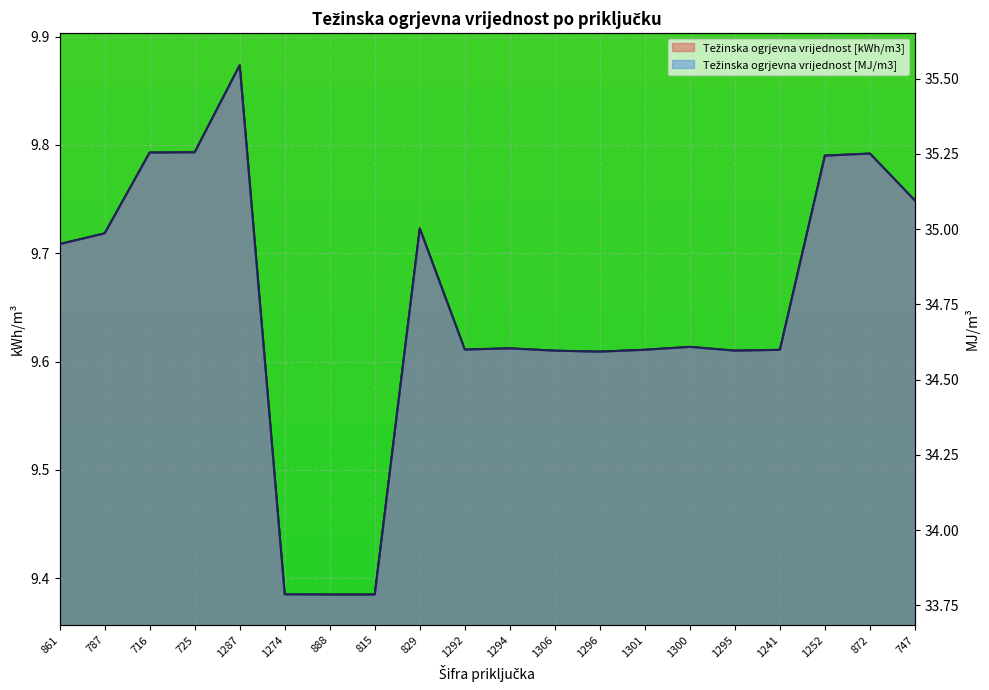

What is the label of the 20th point from the right?

861